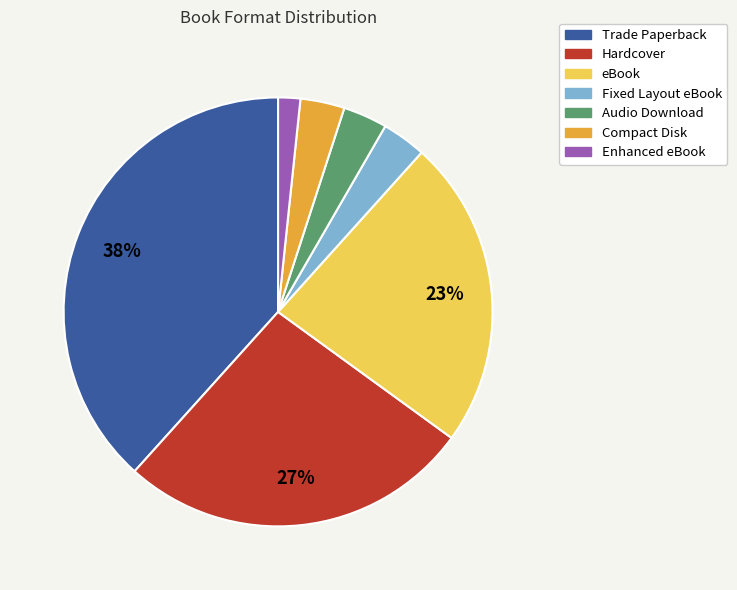

To the nearest percent, what is the combined percentage of Trade Paperback and eBook?

62%